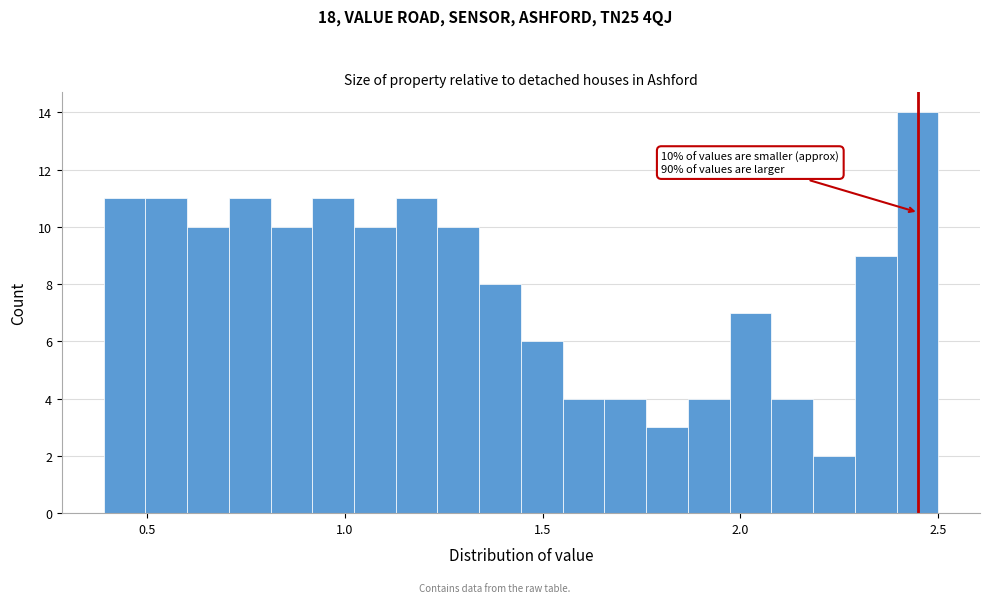

Read against the x-axis, roughly where is the centre of the tallest bar?

2.45